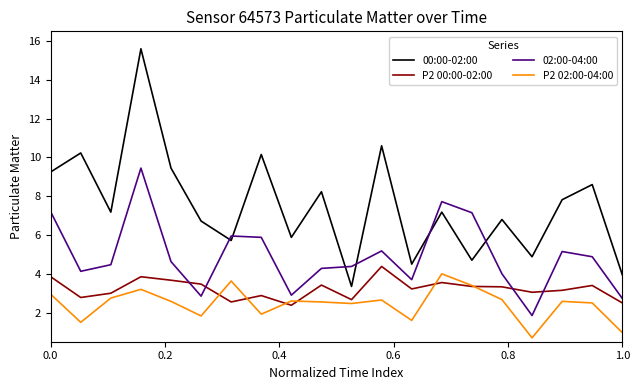

What is the lowest value of the 02:00-04:00 series?

1.9